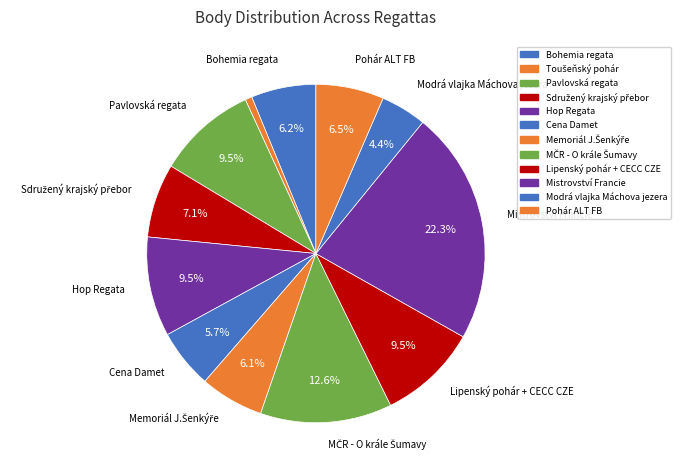

Is Lipenský pohár + CECC CZE the majority of the pie?

No